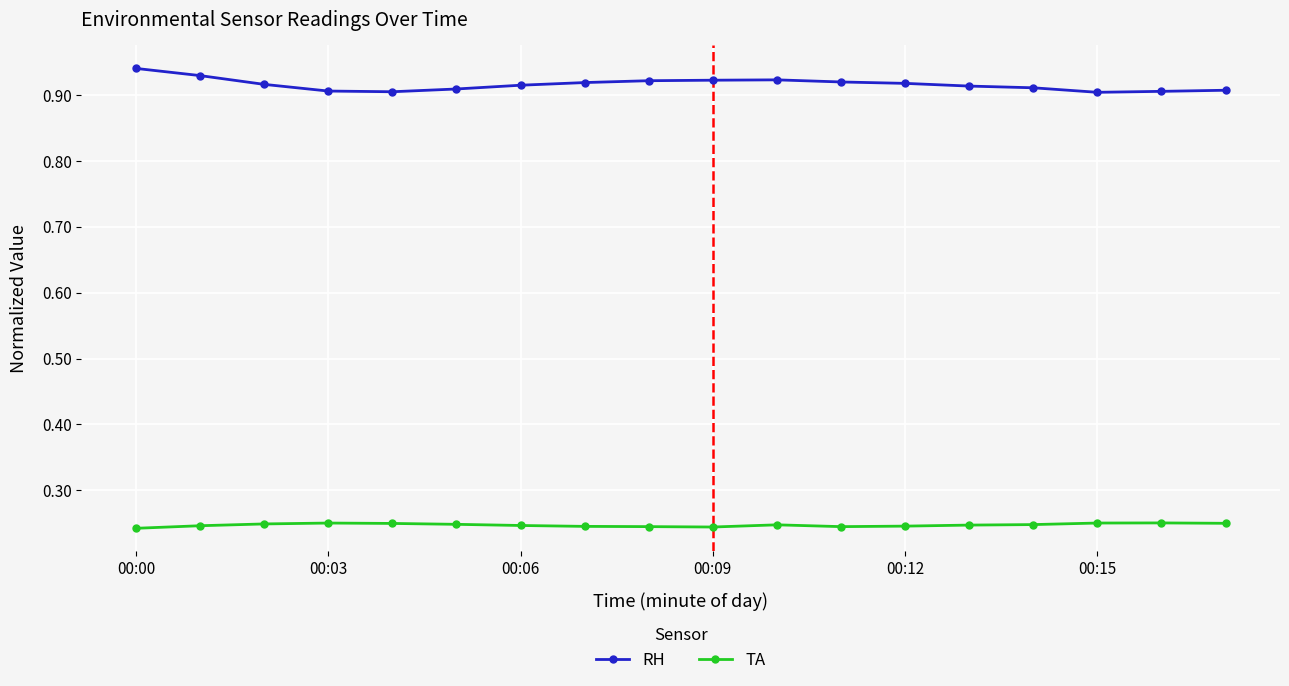

True or false: RH has more than 0 interior local peaks.

True